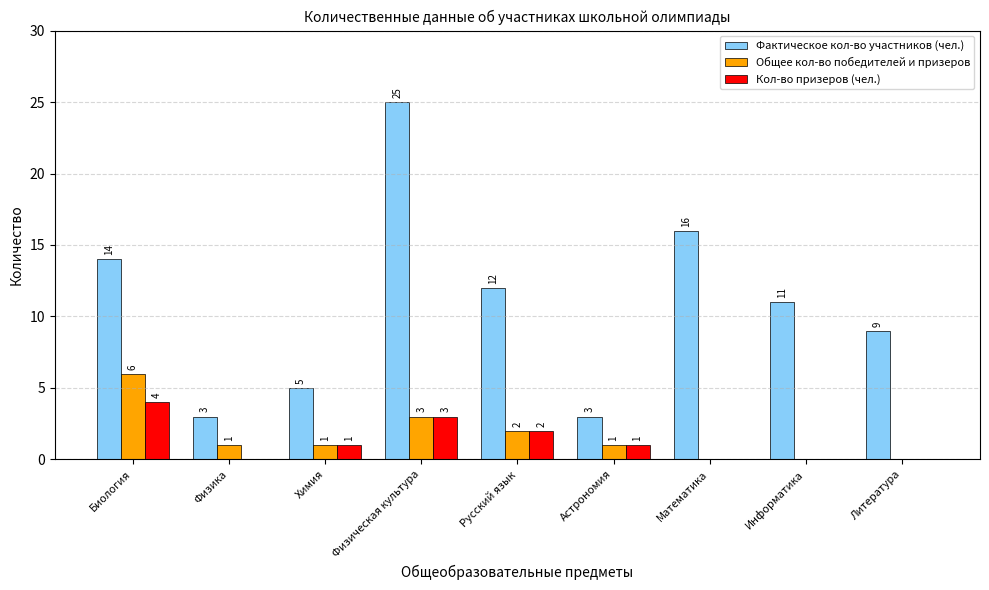

Which series has the widest spread of values?

Фактическое кол-во участников (чел.)